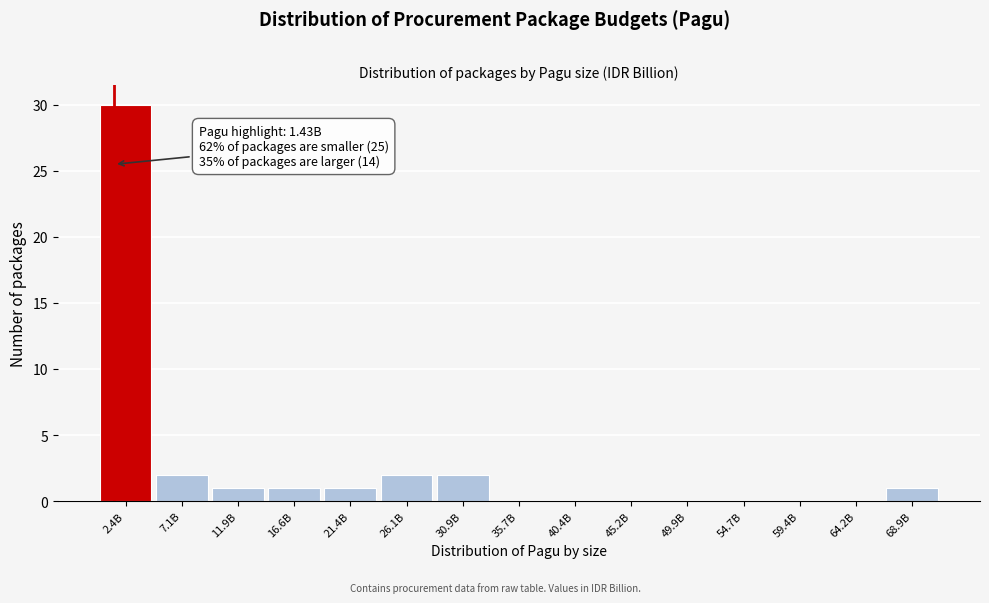

Reading left to right, what are all the values shown in this chart?

2.4B=30	7.1B=2	11.9B=1	16.6B=1	21.4B=1	26.1B=2	30.9B=2	35.7B=0	40.4B=0	45.2B=0	49.9B=0	54.7B=0	59.4B=0	64.2B=0	68.9B=1